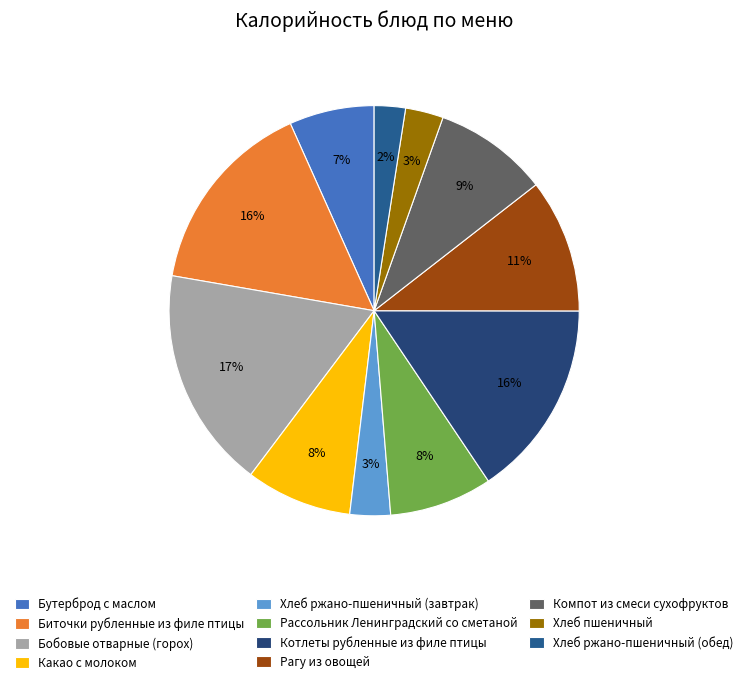

How many slices are in this pie chart?

11